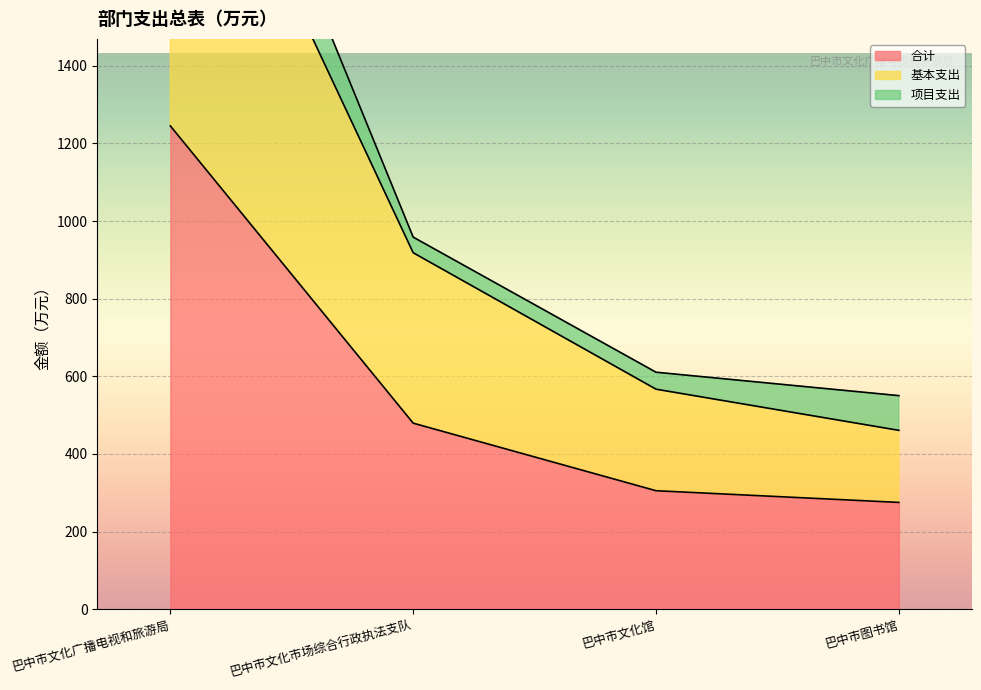

At which label is 合计 closest to 760?

巴中市文化市场综合行政执法支队